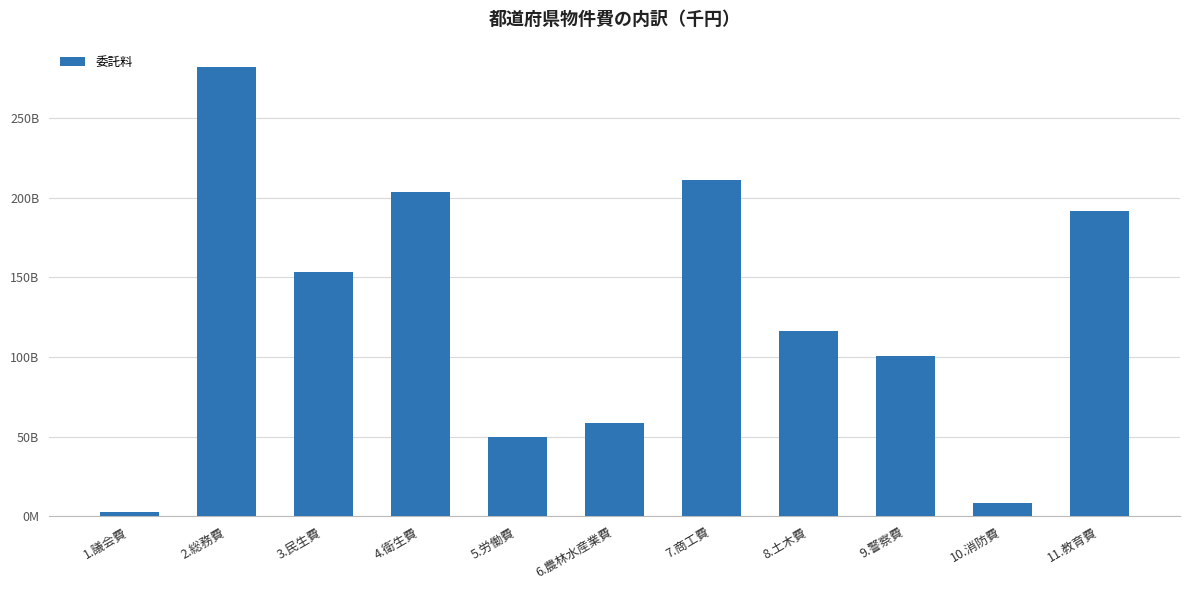

What is the difference between the maximum and minimum values?

279202238